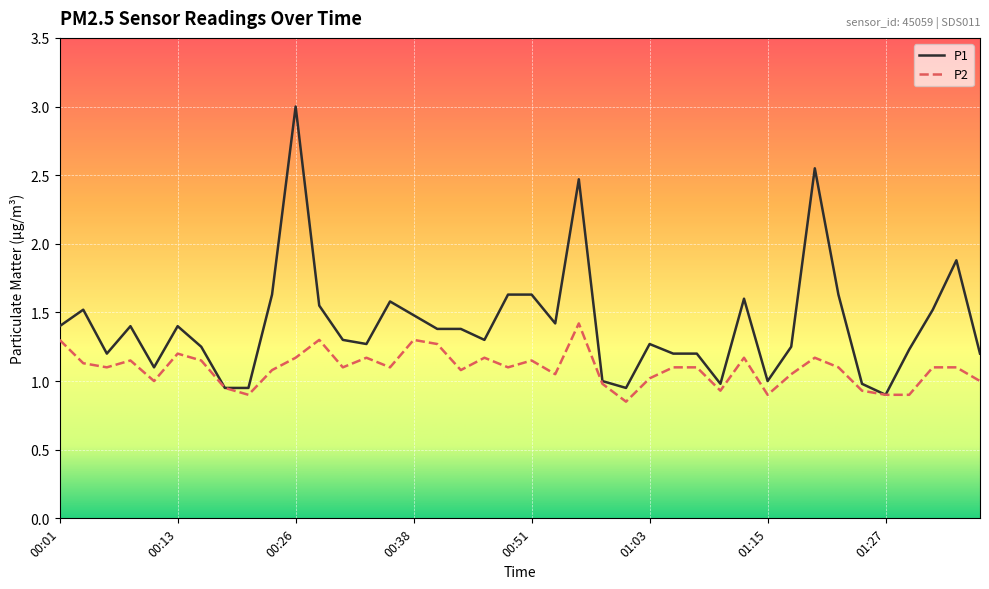

Rank the series by their average value, from lowest to highest.

P2, P1